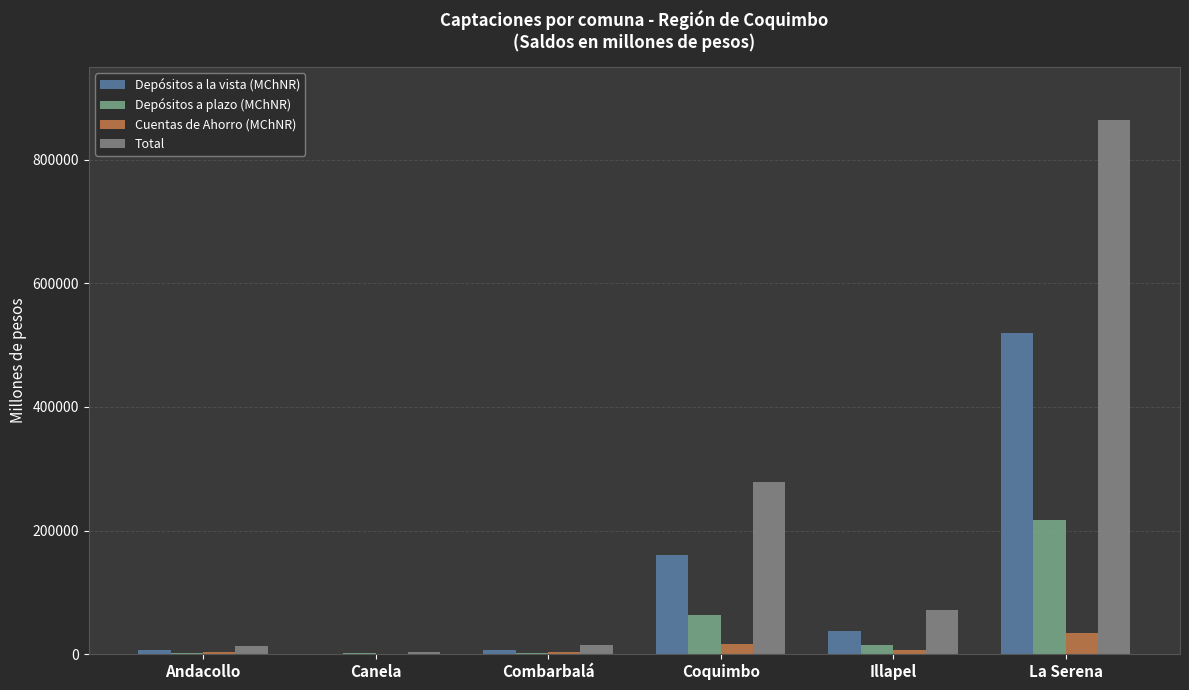

Are the bars grouped side by side (vs. stacked)?

Yes